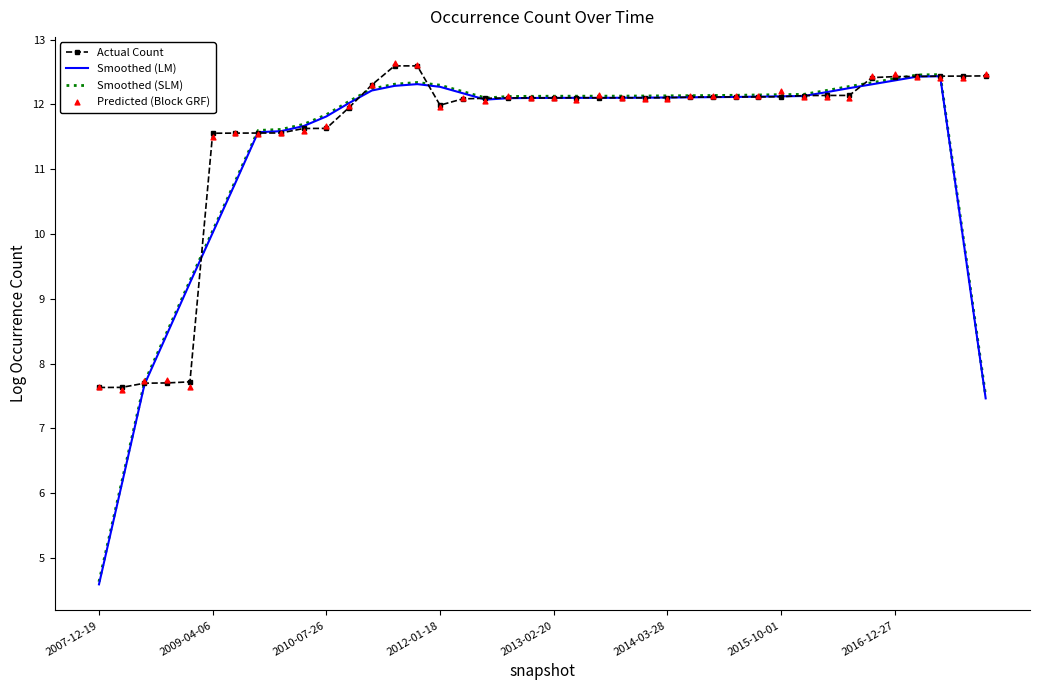

Which series contains the highest Y value?

Predicted (Block GRF)